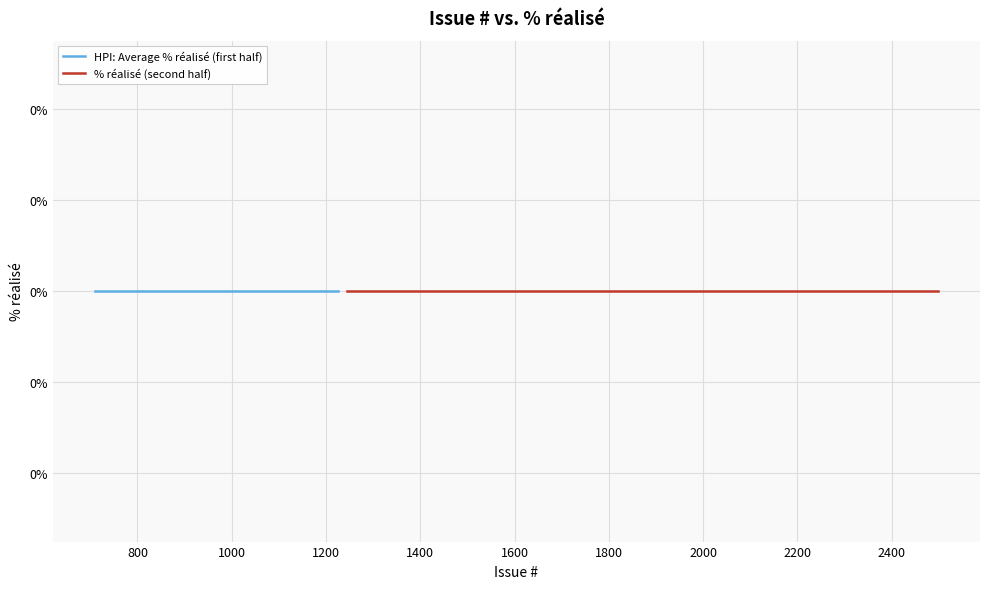

The % réalisé series shows 0 at 20. True or false?

True